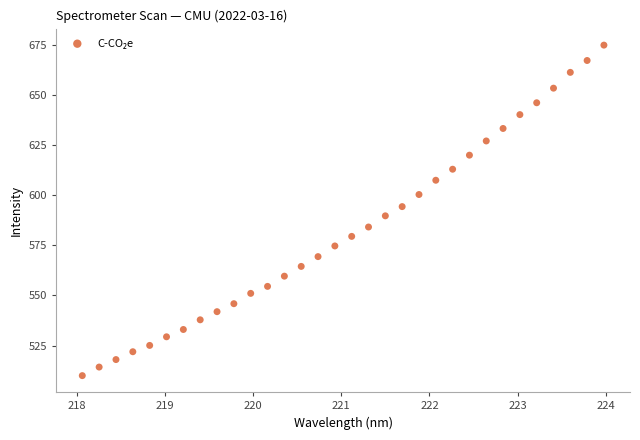

What is the range of X values (max minus min)?

5.9